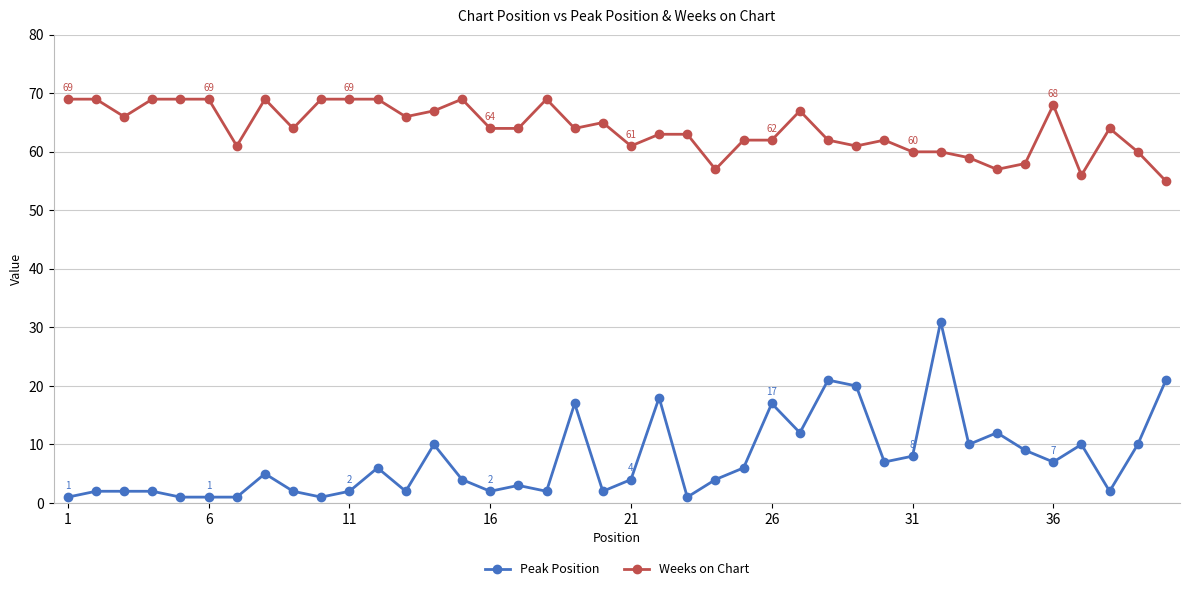

What is the value of the Weeks on Chart point at the 27th from the left?

67